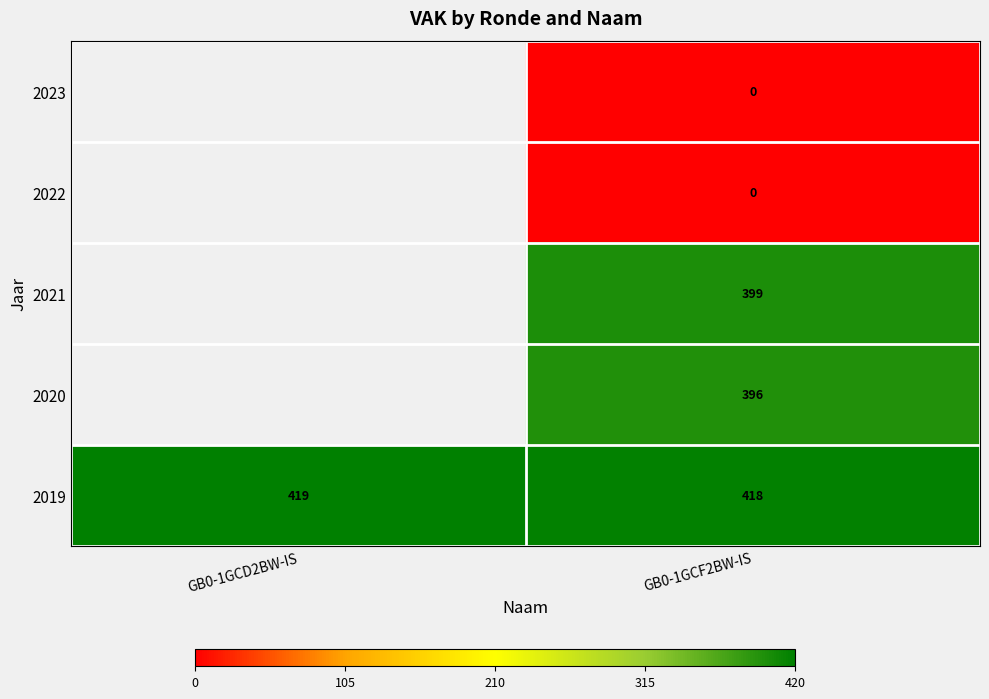

What is the total value across all series at GB0-1GCF2BW-IS?

1213